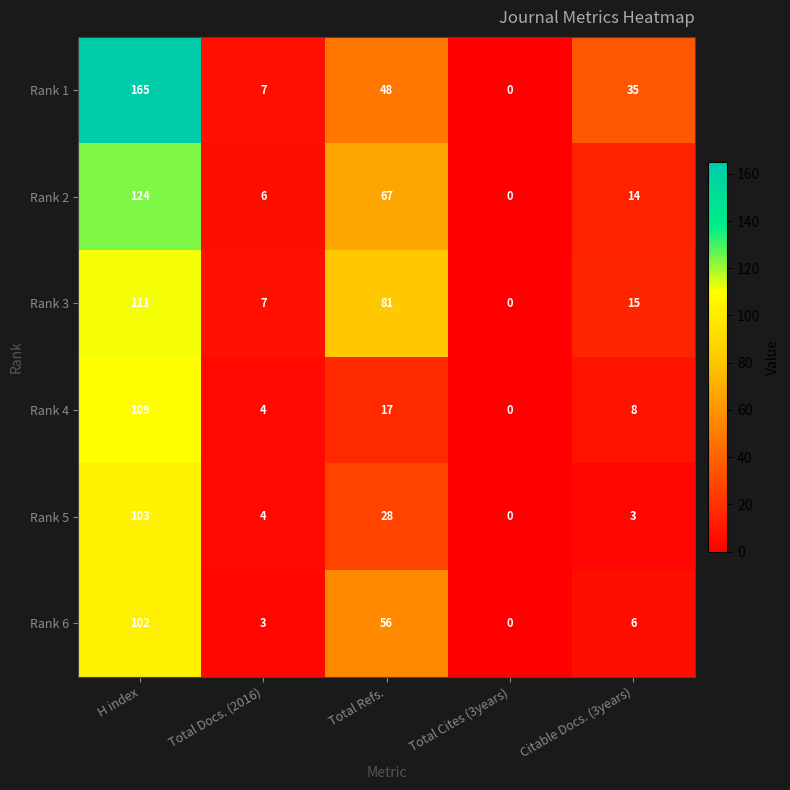

How many data points in Rank 3 are less than 15?

2